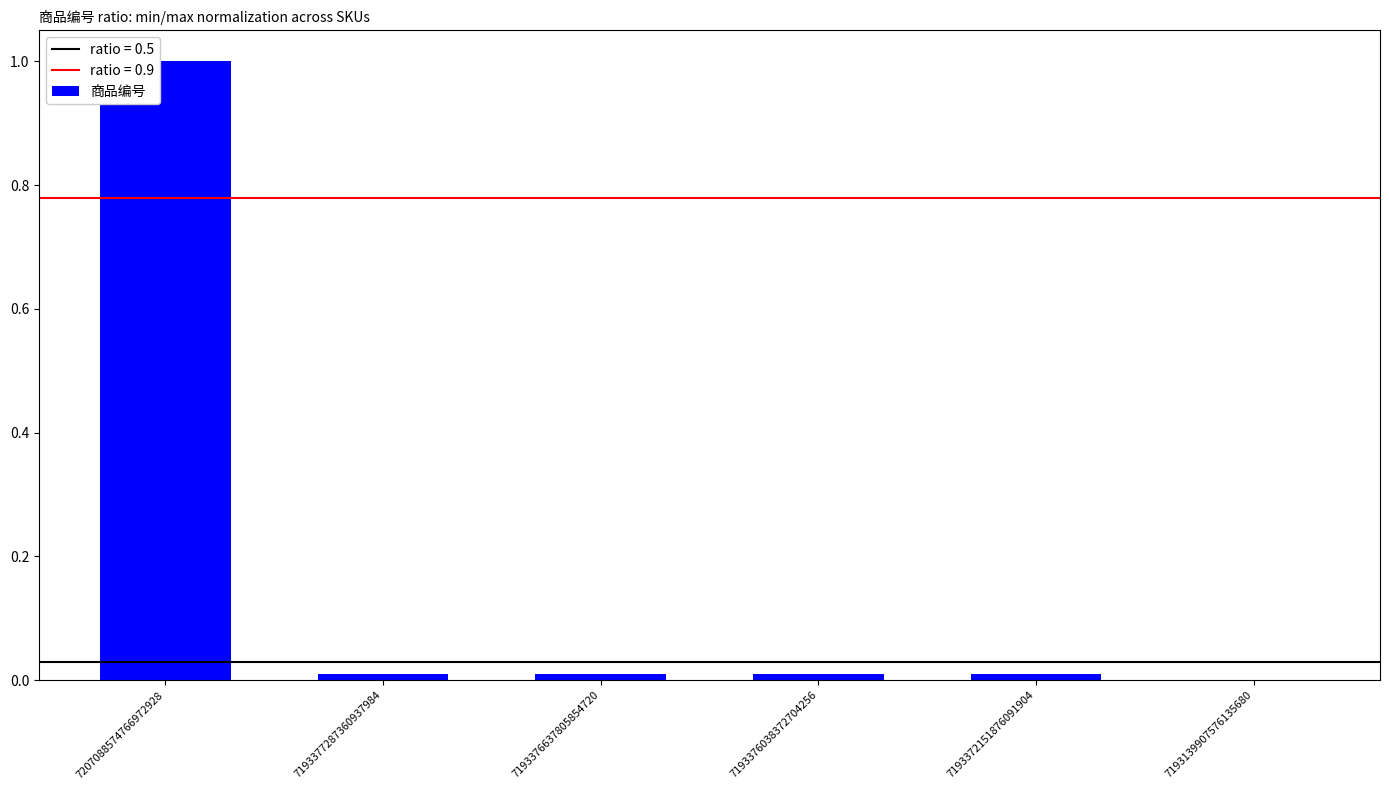

What is the maximum value shown in the chart?

1.0